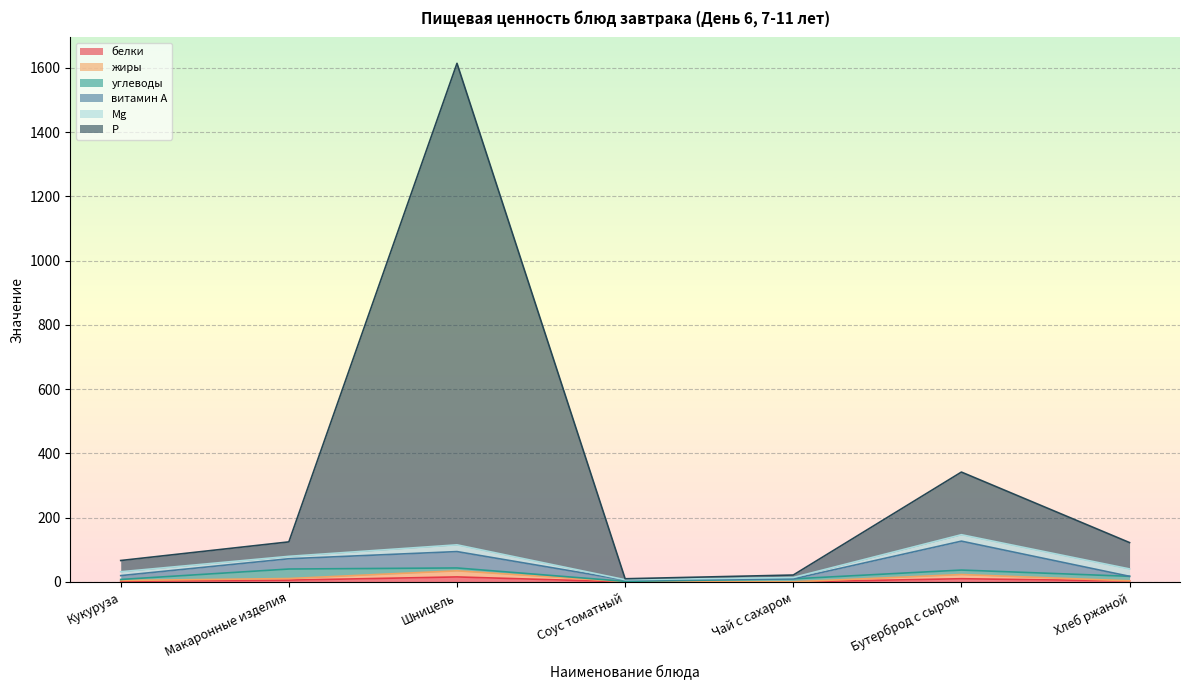

At which category is the sum across all series the highest?

Шницель